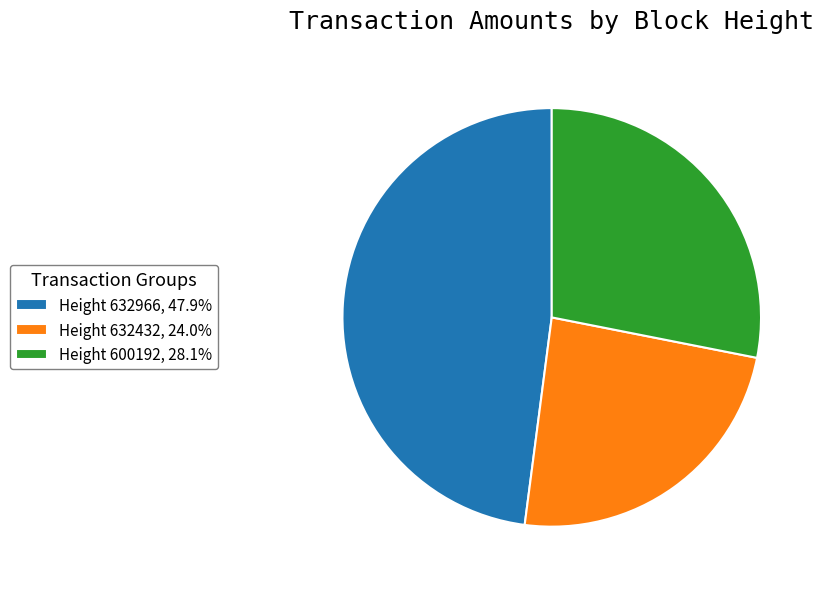

How many segments does this pie chart have?

3